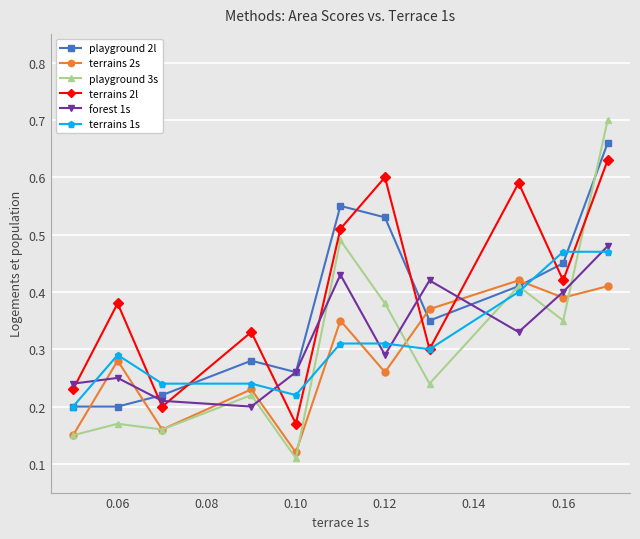

After their last crossing, which series has the higher values: terrains 2s or playground 2l?

playground 2l